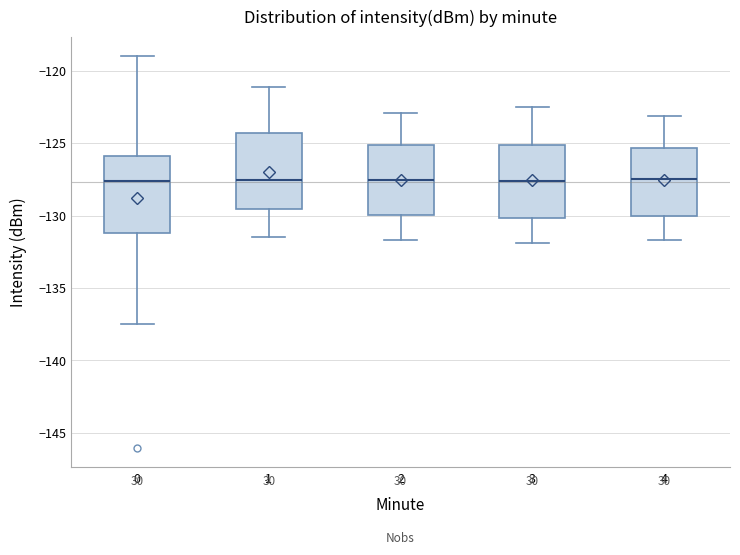

Reading left to right, transcribe this box plot: for each box, give where its median line is, the range the box spans, and where its two whiskers end, as read against the y-axis. The values are not printed on the chart, so give them approximately, as read against the axis.

0: median -127.5, box -131.0 to -126.0, whiskers -137.5 to -119.0
1: median -127.5, box -129.5 to -124.5, whiskers -131.5 to -121.0
2: median -127.5, box -130.0 to -125.0, whiskers -131.5 to -123.0
3: median -127.5, box -130.0 to -125.0, whiskers -132.0 to -122.5
4: median -127.5, box -130.0 to -125.5, whiskers -131.5 to -123.0